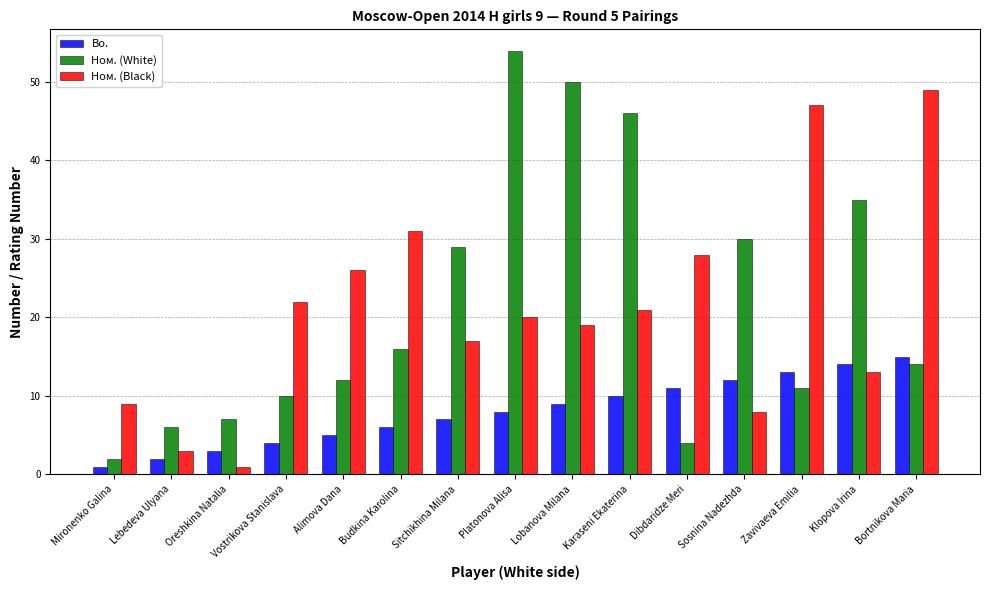

What is the difference between the maximum and minimum values in the Ном. (Black) series?

48